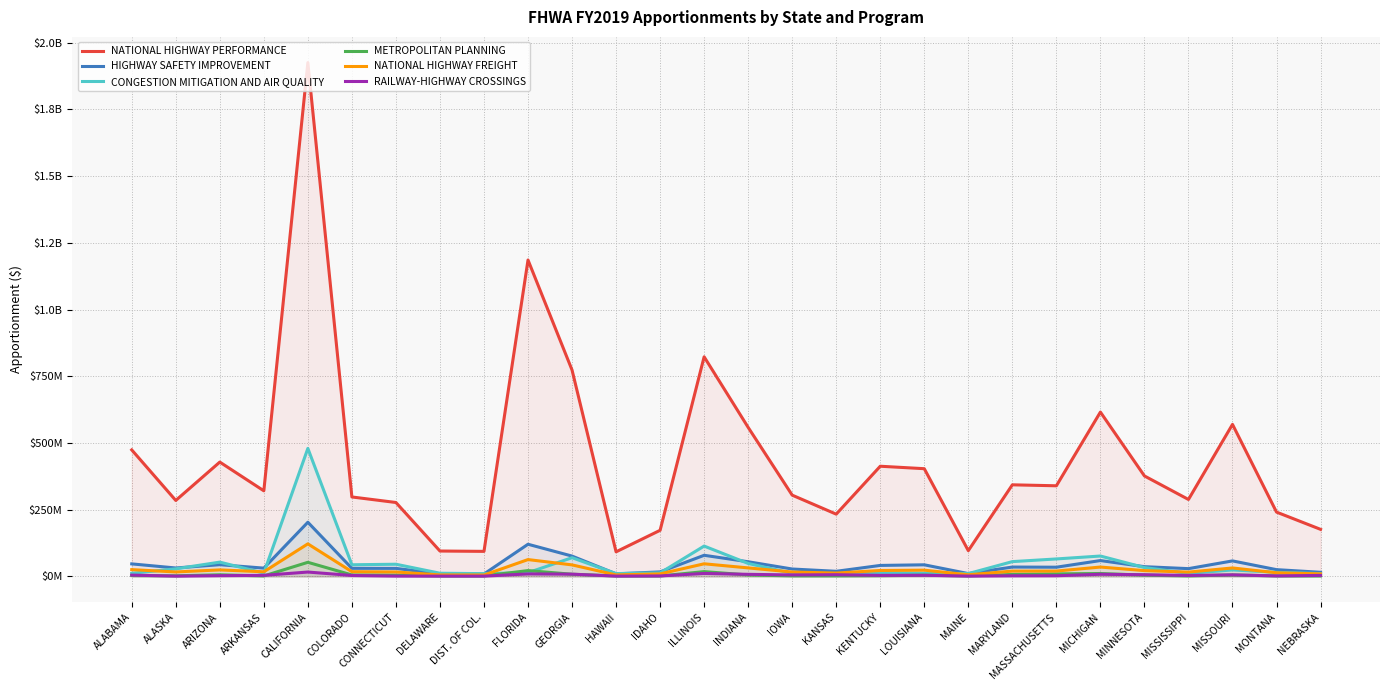

In CONGESTION MITIGATION AND AIR QUALITY, how many points are lower than both neighbors (excluding endpoints)?

7